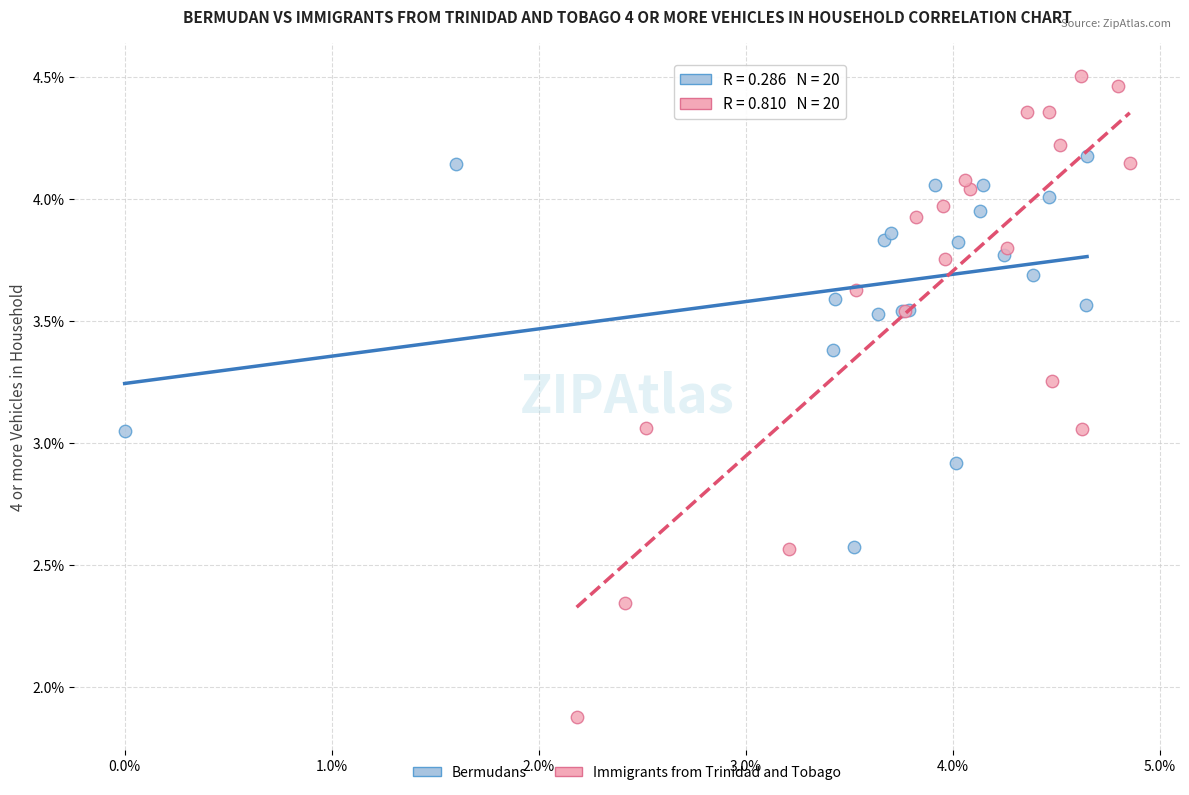

Which series contains the lowest Y value?

Immigrants from Trinidad and Tobago